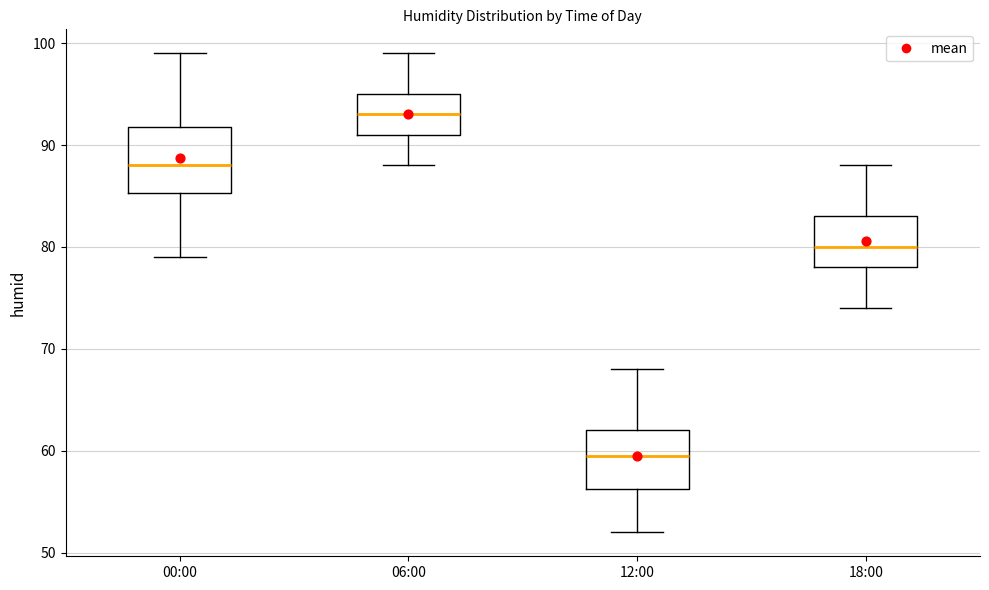

Which box's median line is the lowest?

12:00